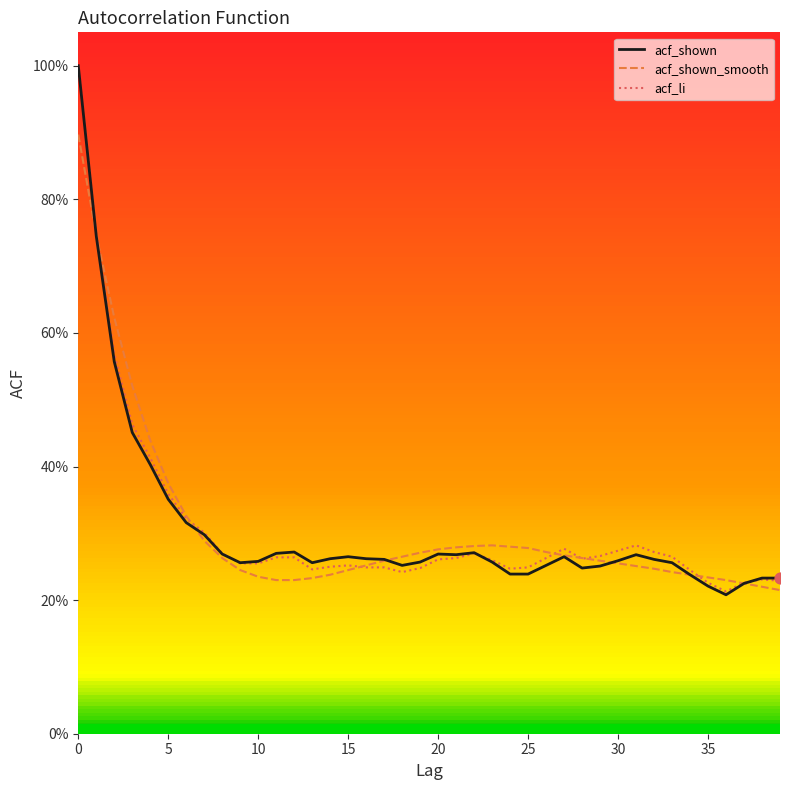

Which series has the largest Y range (max minus min)?

acf_shown